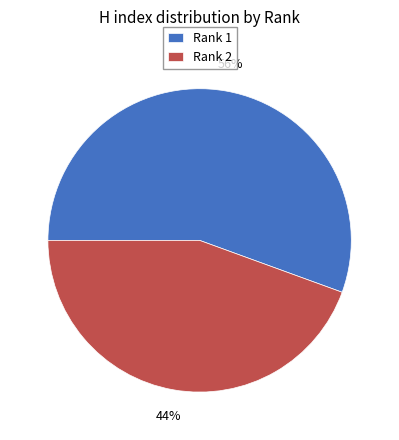

How many slices are in this pie chart?

2